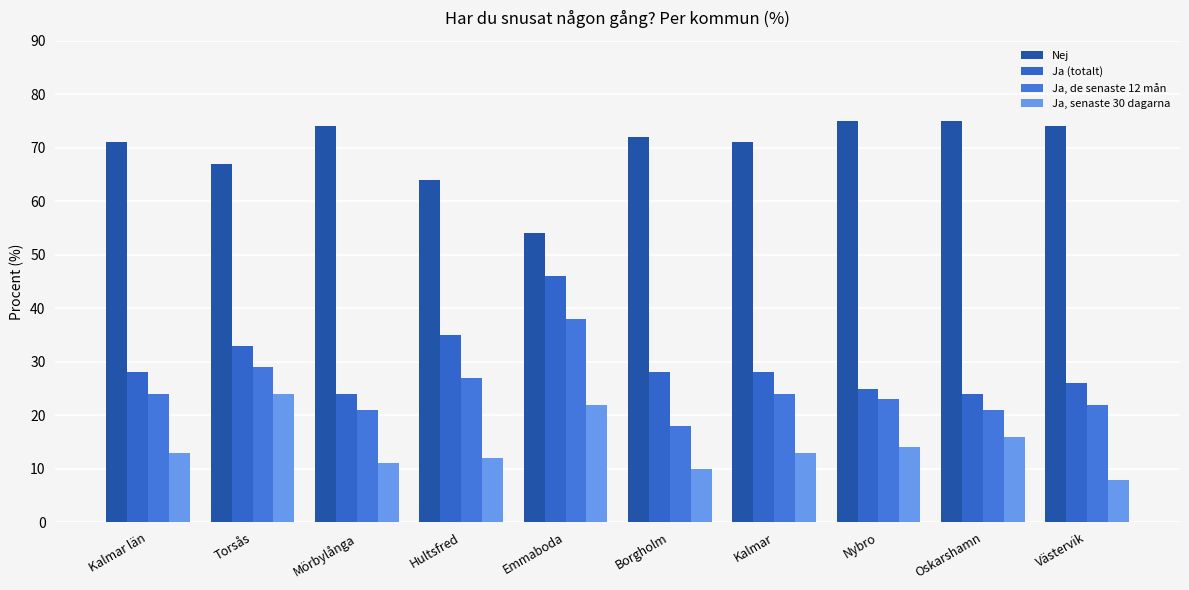

How many bars are there in total?

40